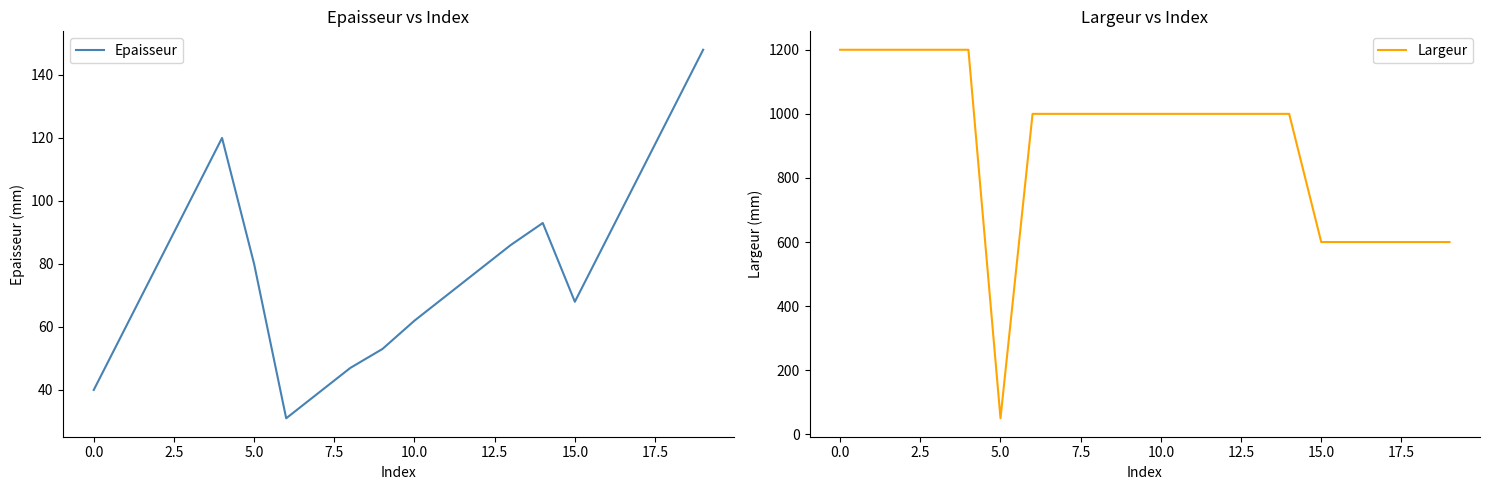

Reading left to right, extract all data points from this chart.

Epaisseur: 40	60	80	100	120	80	31	39	47	53	62	70	78	86	93	68	88	108	128	148
Largeur: 1200	1200	1200	1200	1200	50	1000	1000	1000	1000	1000	1000	1000	1000	1000	600	600	600	600	600